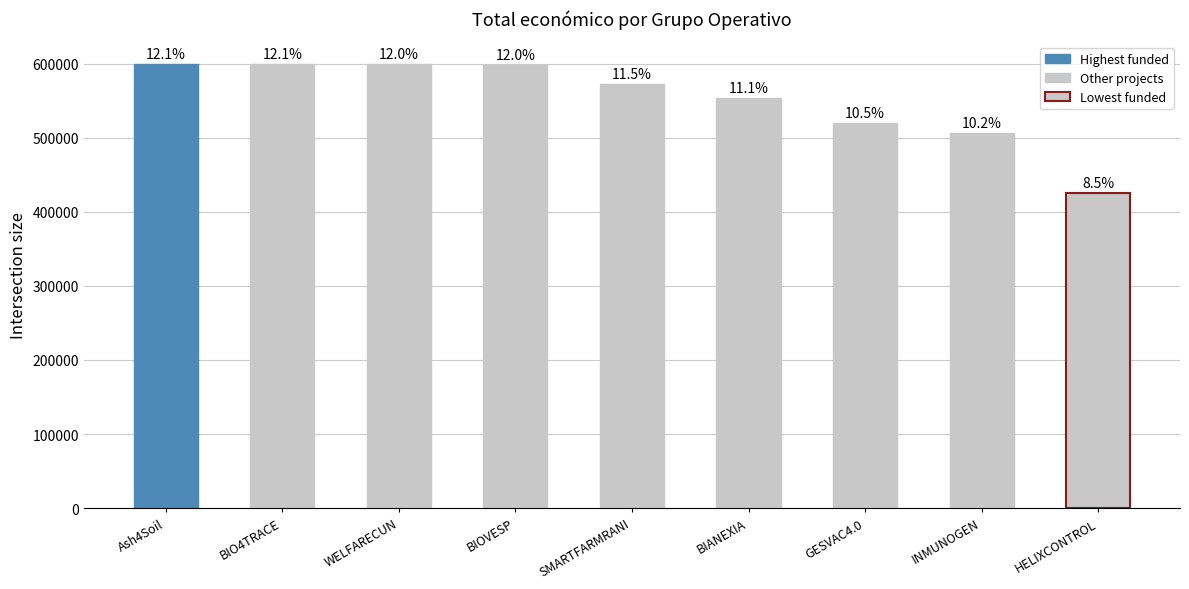

Reading left to right, list all the values displayed in this chart.

600000	599262	598909	598139	571965	553196	520062	506703	424720